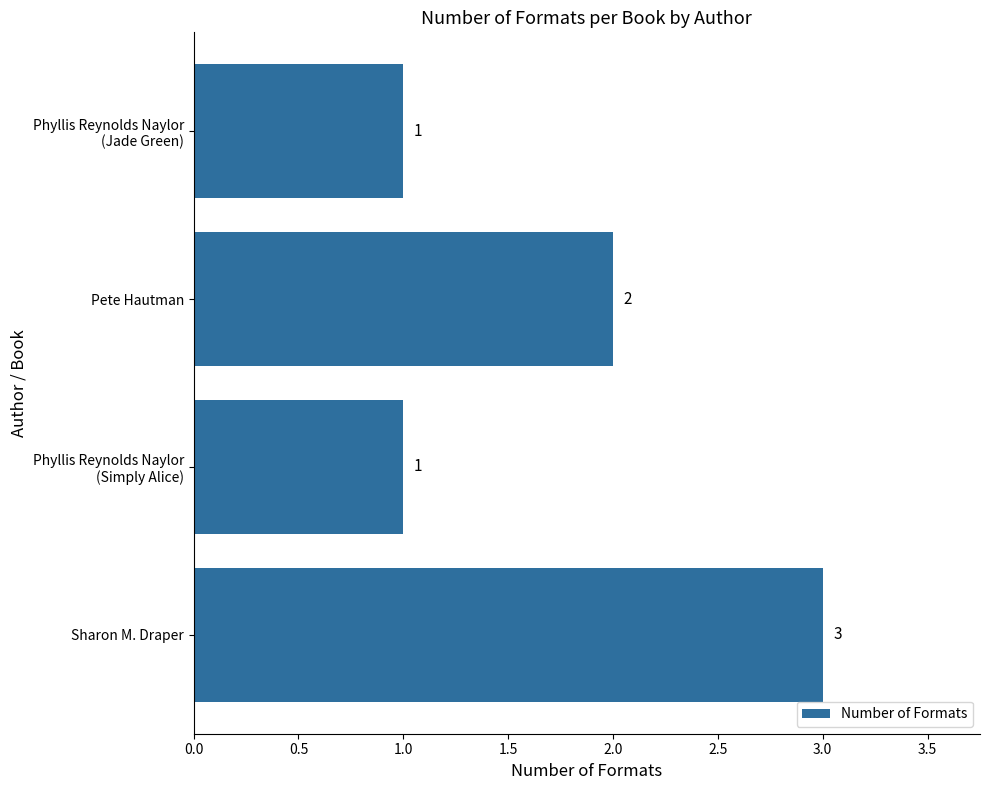

How many data points are less than 2?

2